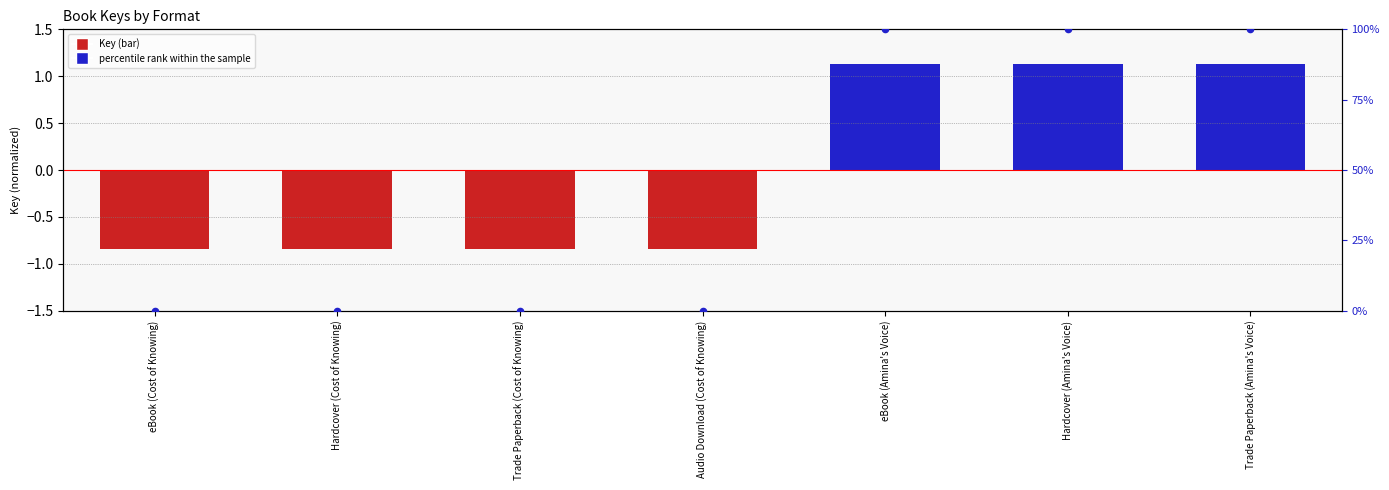

At which category is the sum across all series the highest?

eBook (Amina's Voice)